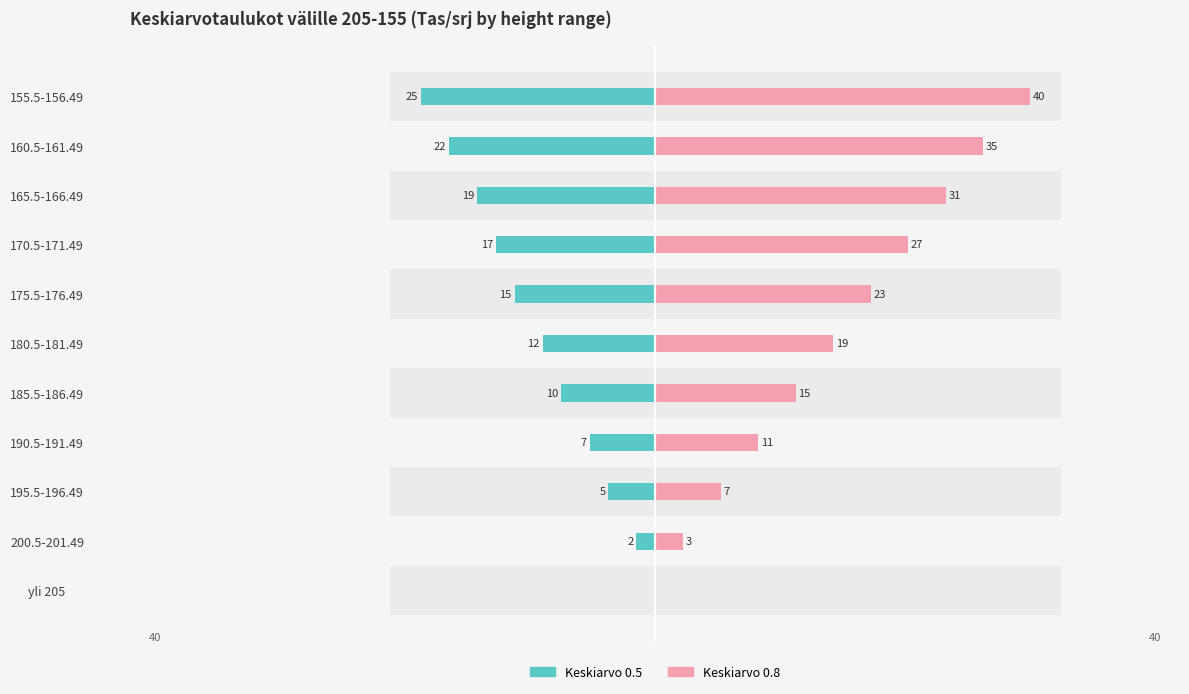

What is the value of the Keskiarvo 0.5 bar at the 5th from the left?

-10